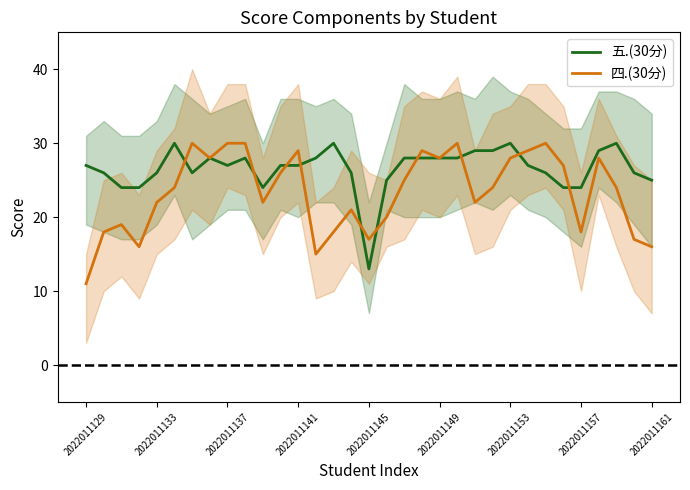

True or false: 五.(30分) has a value of 48 at 2022011141.

False